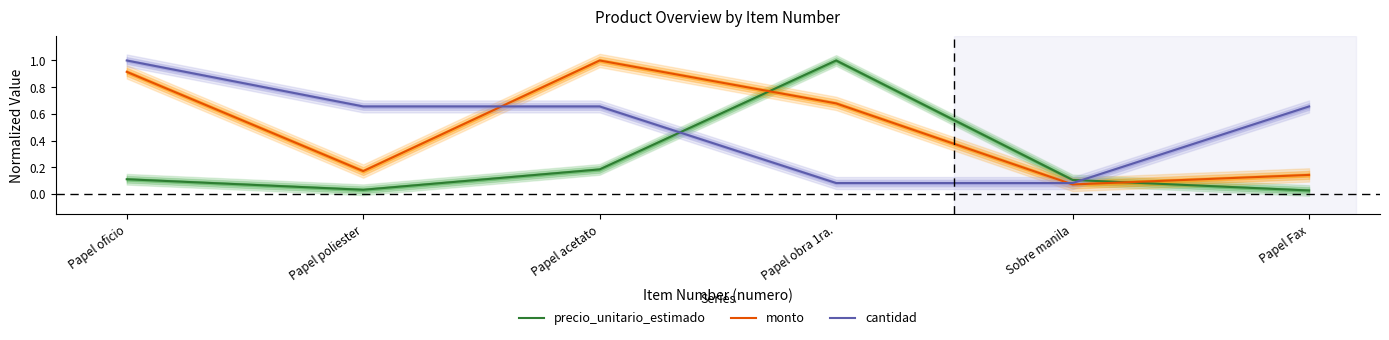

List the labels in order of precio_unitario_estimado value, smallest first.

Papel Fax, Papel poliester, Sobre manila, Papel oficio, Papel acetato, Papel obra 1ra.